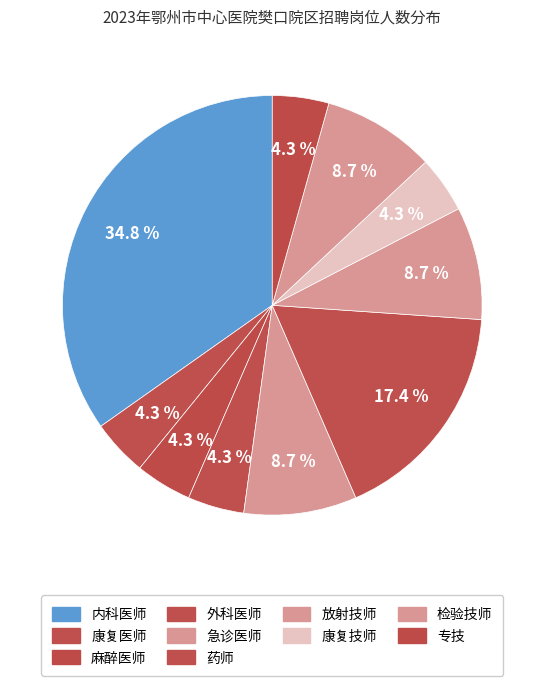

How many slices are in this pie chart?

10